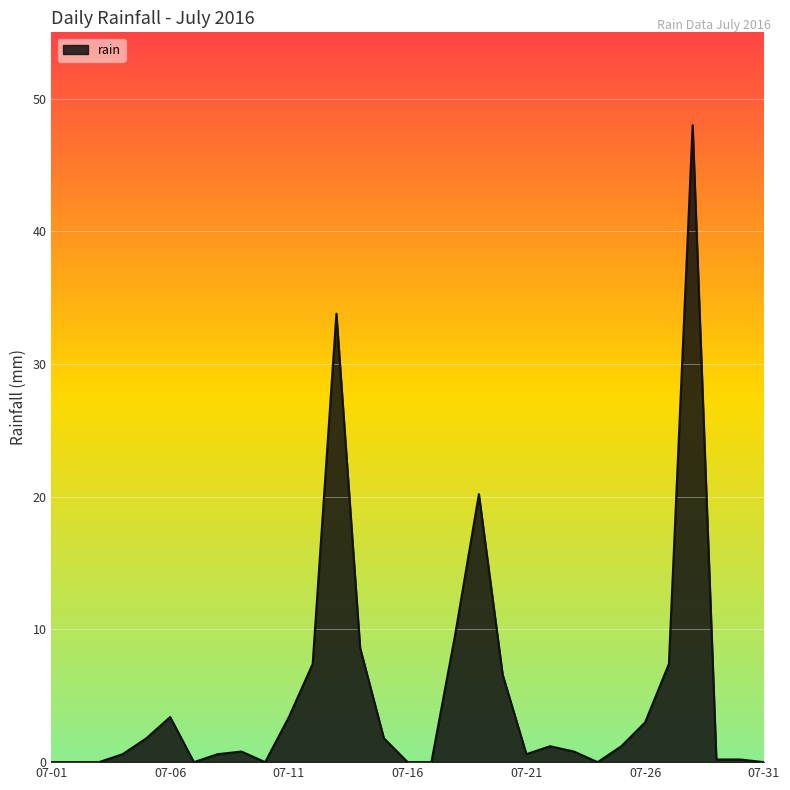

What is the greatest value displayed?

48.0